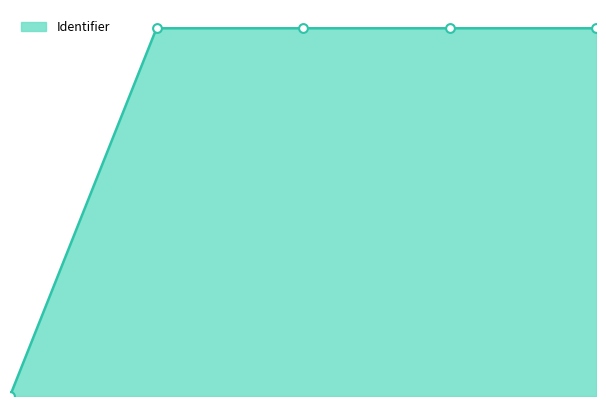

Which has a higher value, 2.0 or 0.0?

2.0